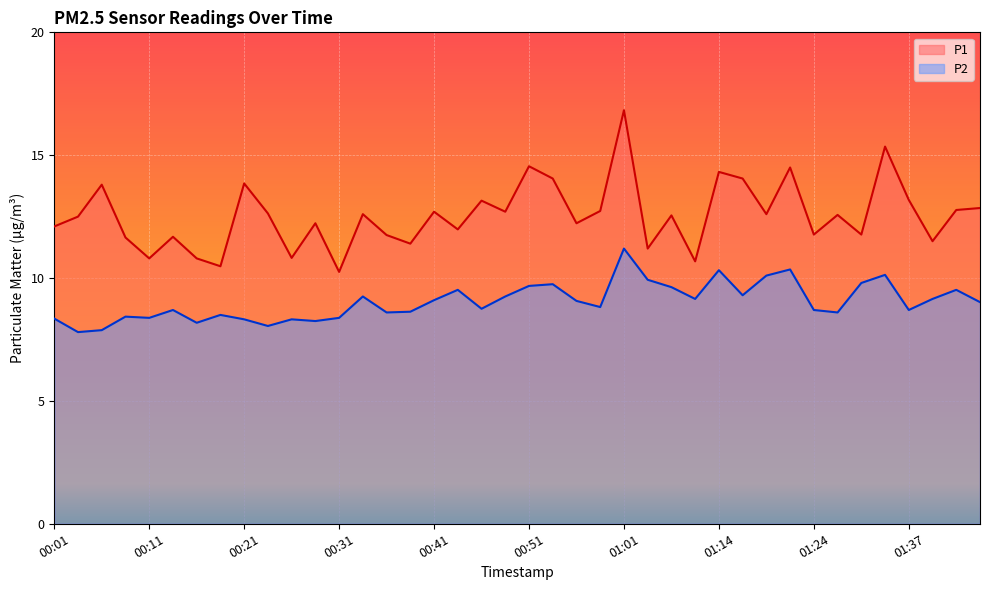

Where is the first local minimum for P2?

00:03